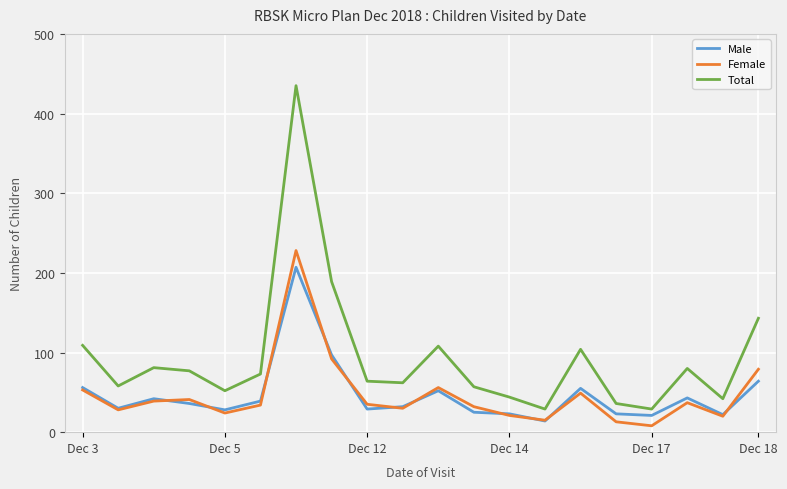

Which series has the widest spread of values?

Total